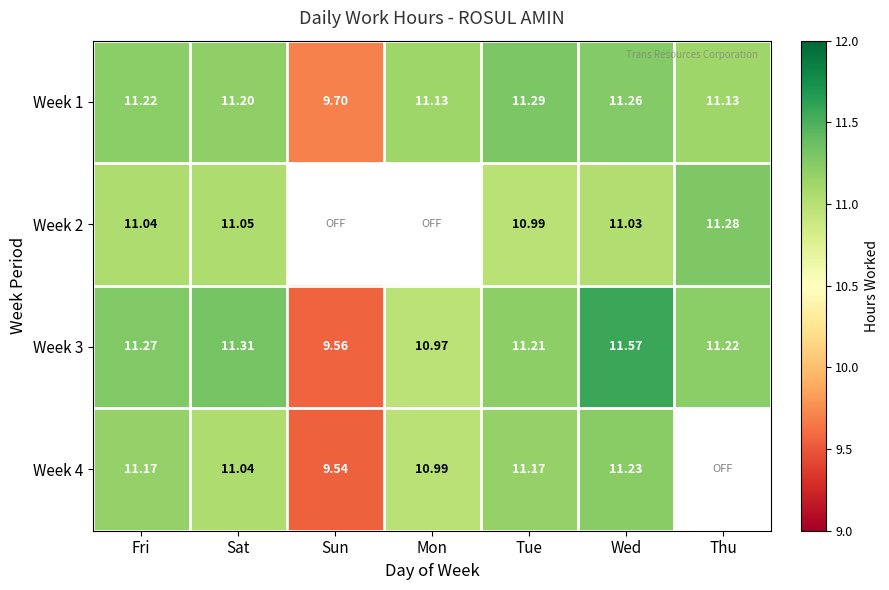

Which has a higher value, Fri or Wed?

Wed